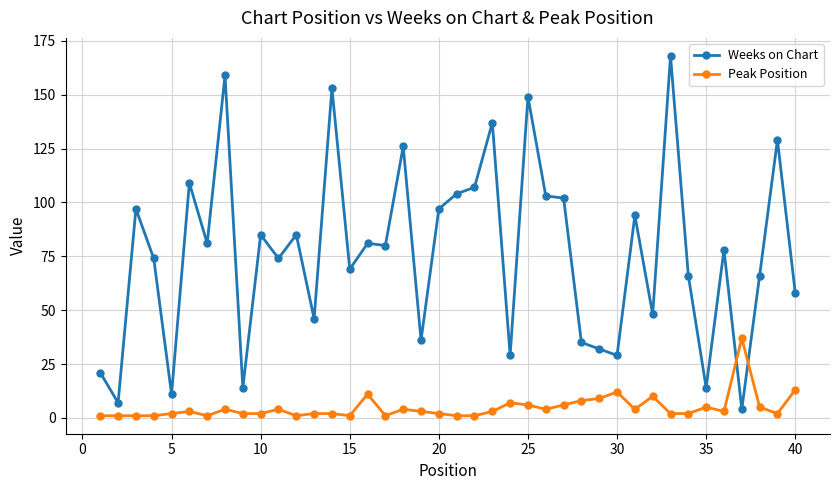

What is the greatest value displayed?

168